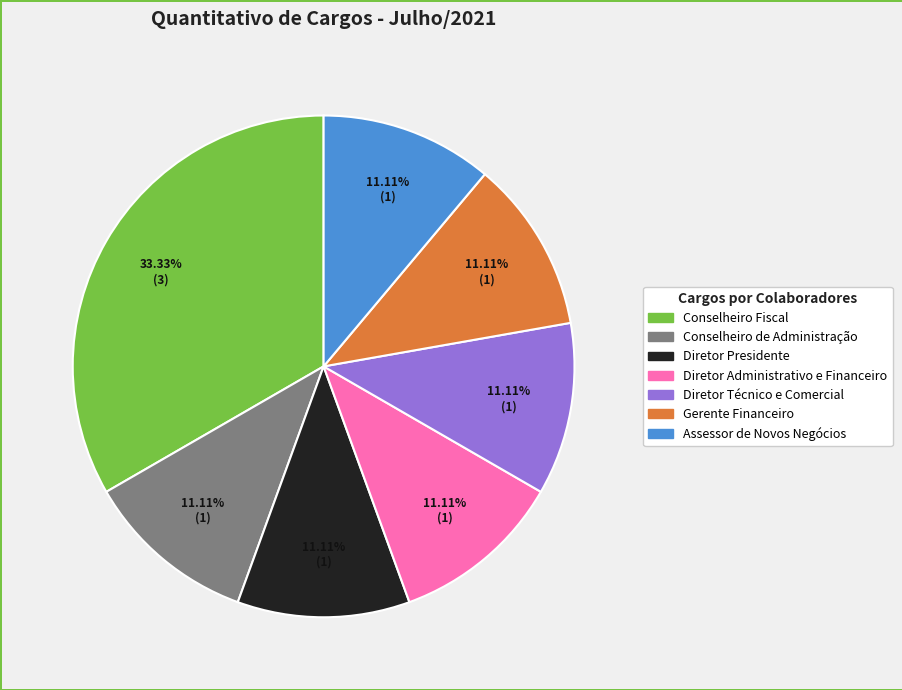

Combined, do Assessor de Novos Negócios and Gerente Financeiro account for over 50%?

No